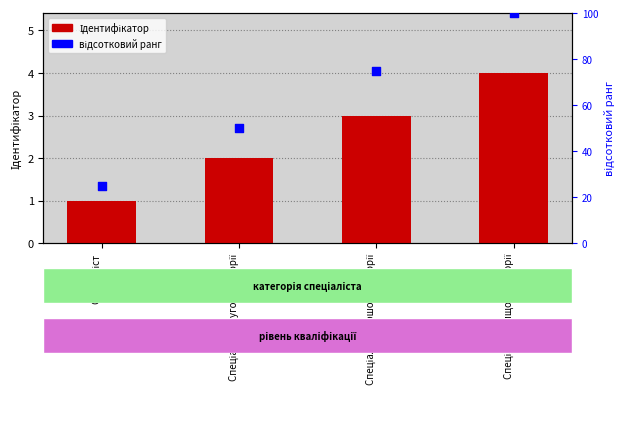

Is the value of відсотковий ранг at Спеціаліст greater than the value of Ідентифікатор at Спеціаліст?

Yes